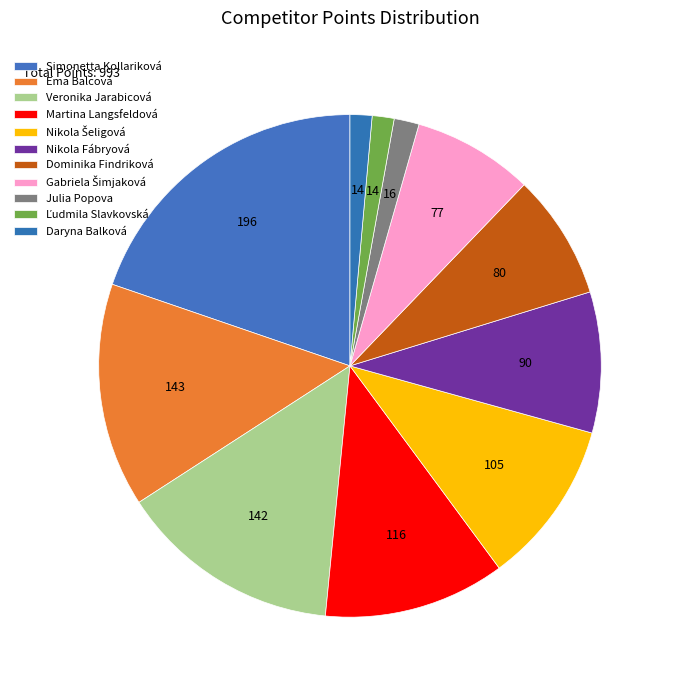

What percentage is NOT represented by Martina Langsfeldová?

88.3%